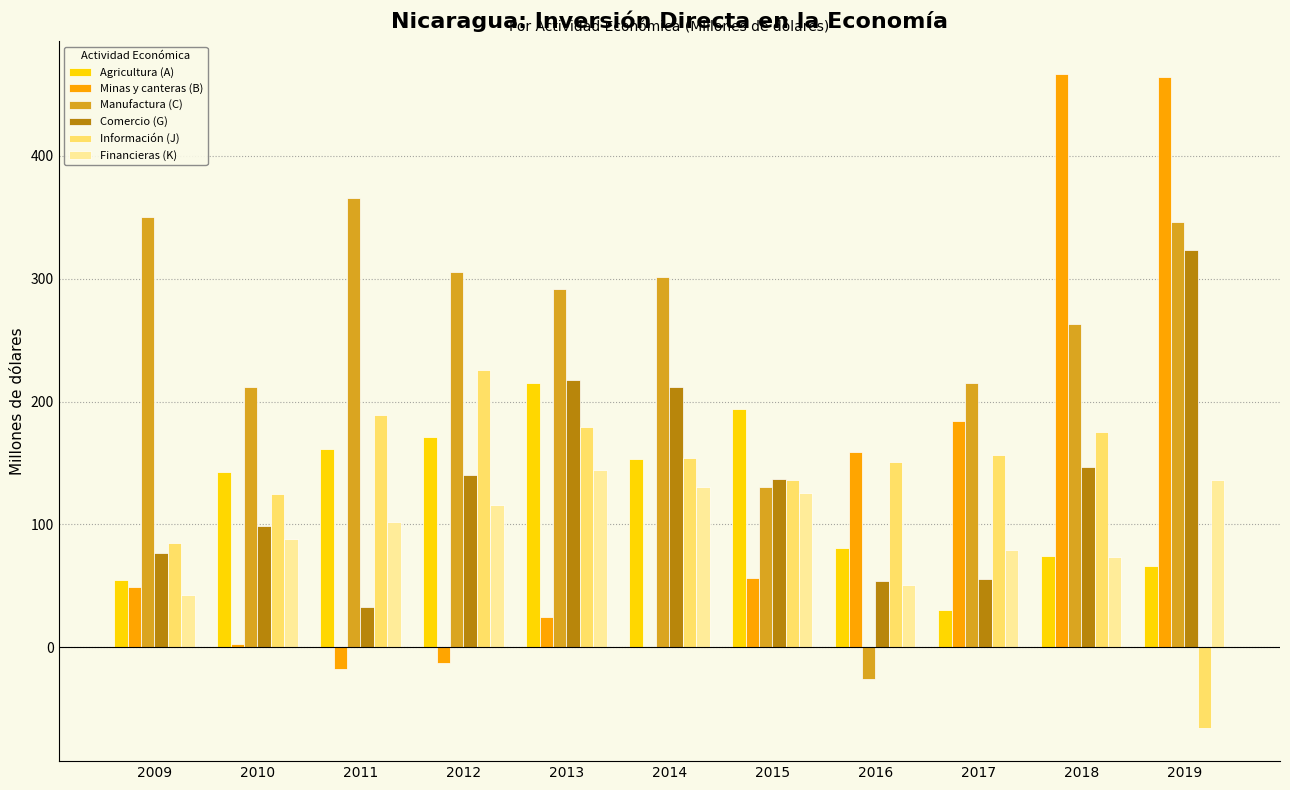

True or false: Comercio (G) has a value of 211.8 at 2014.

True